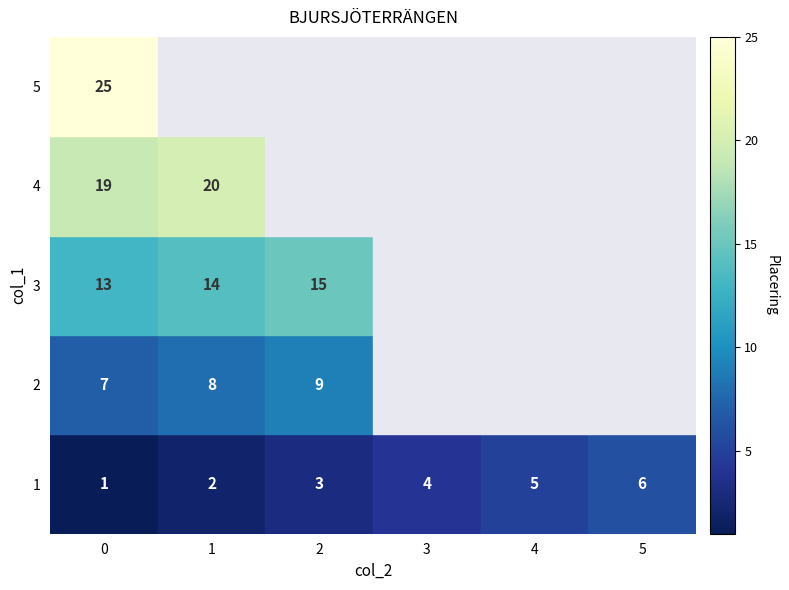

What is the total value across all series at 0?

65